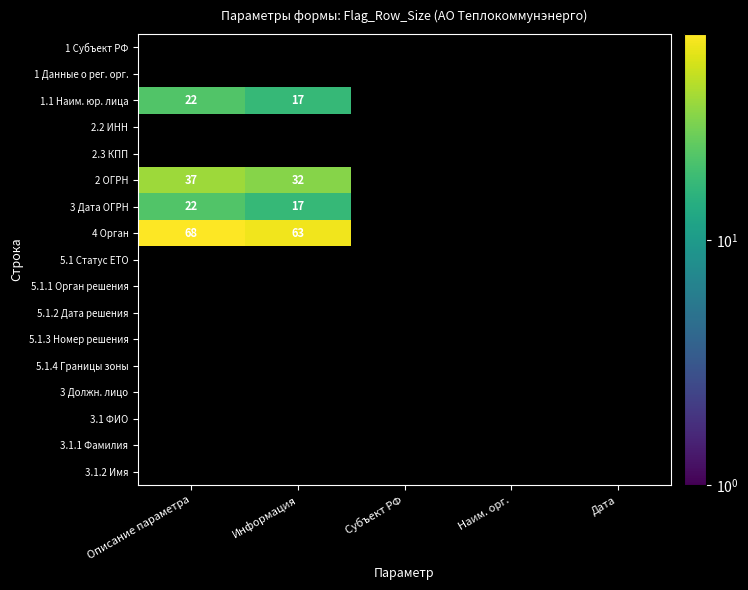

How many values in 4 Орган are above zero?

2